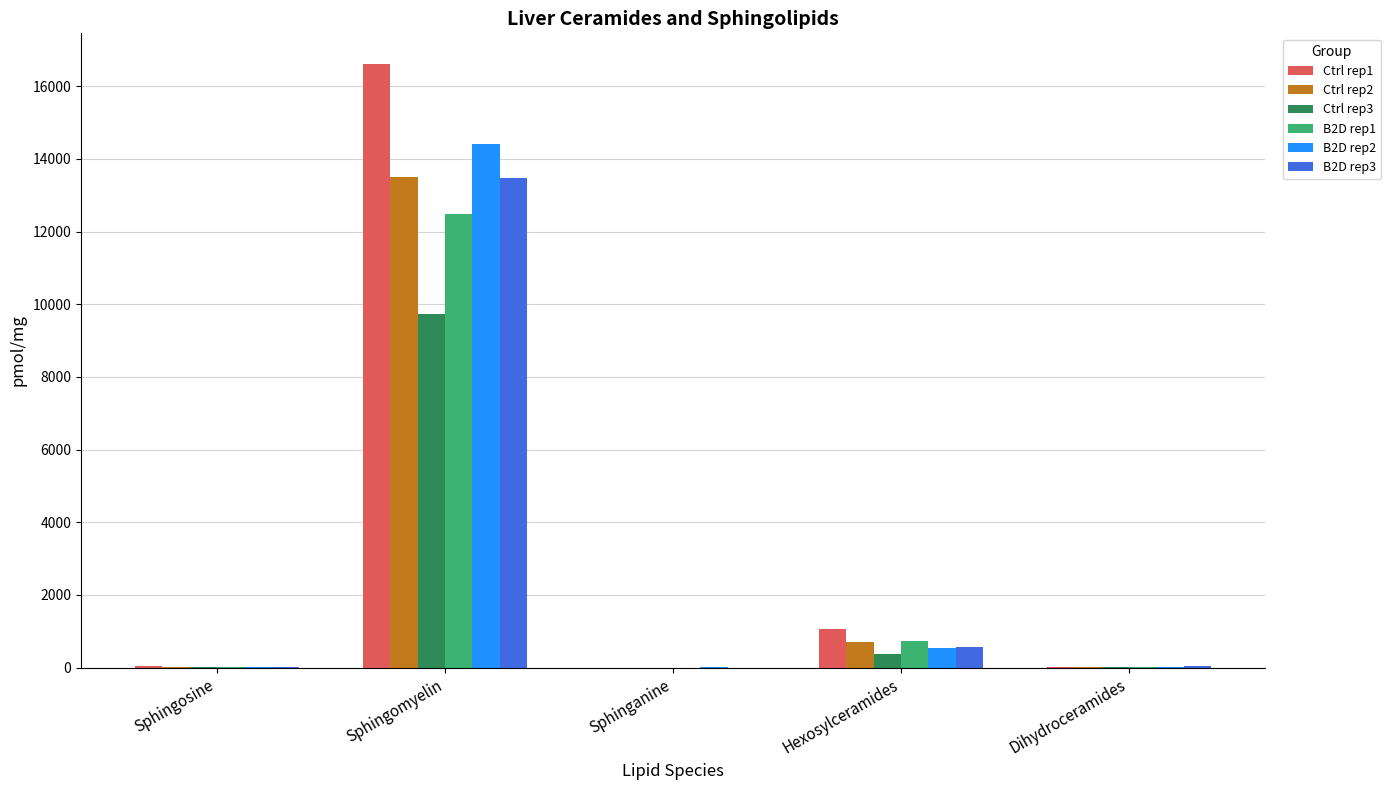

What is the total value across all series at Hexosylceramides?

3984.3